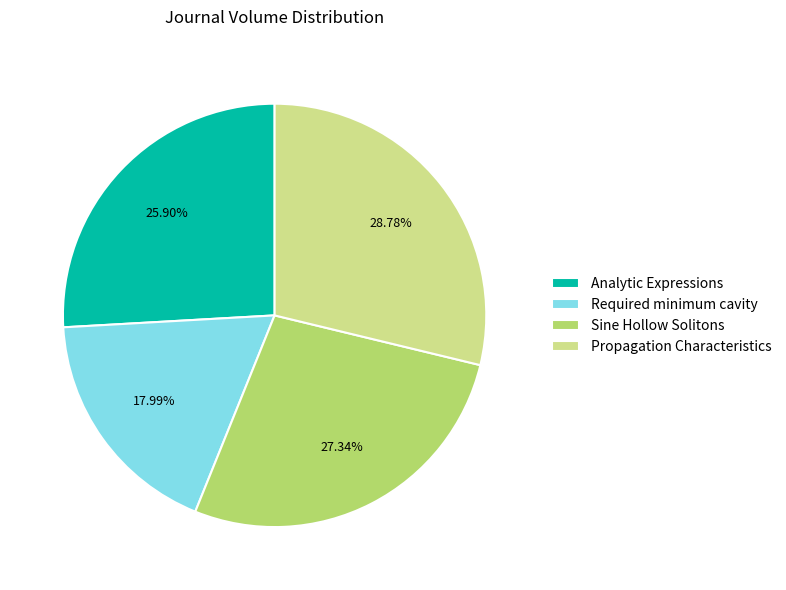

Combined, do Analytic Expressions and Required minimum cavity account for over 50%?

No